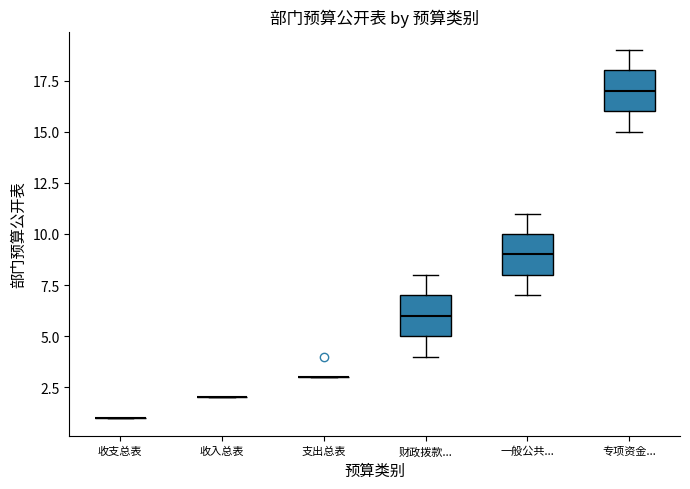

Reading left to right, transcribe this box plot: for each box, give where its median line is, the range the box spans, and where its two whiskers end, as read against the y-axis. The values are not printed on the chart, so give them approximately, as read against the axis.

收支总表: box collapsed to a line at 1, whiskers 1 to 1
收入总表: box collapsed to a line at 2, whiskers 2 to 2
支出总表: box collapsed to a line at 3, whiskers 3 to 3
财政拨款...: median 6, box 5 to 7, whiskers 4 to 8
一般公共...: median 9, box 8 to 10, whiskers 7 to 11
专项资金...: median 17, box 16 to 18, whiskers 15 to 19